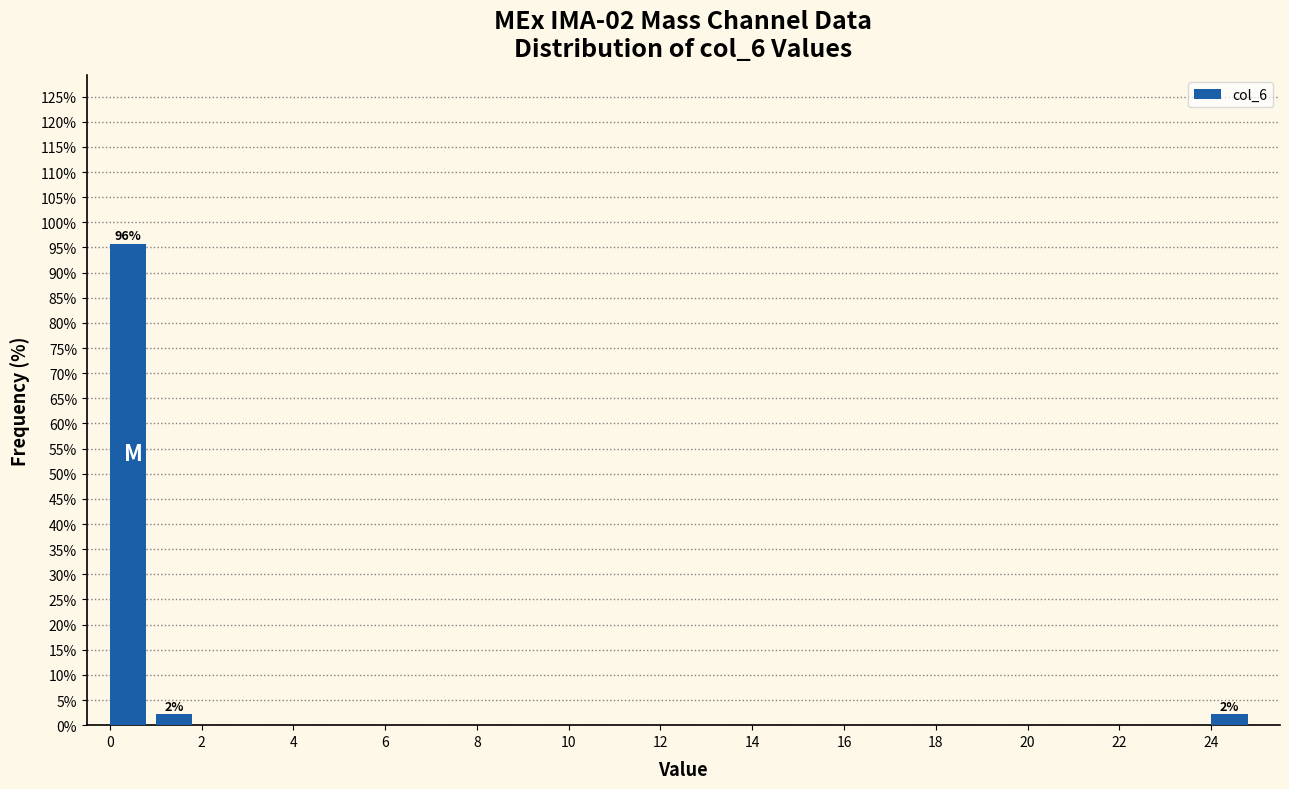

Over which range of the x-axis is the bar tallest?

0 to 1